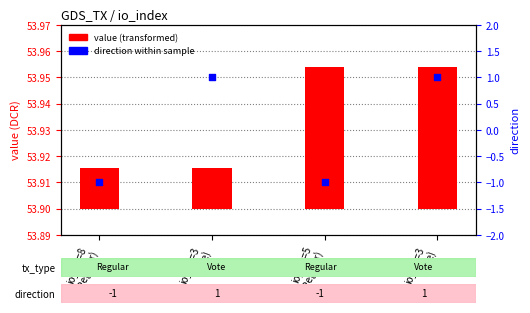

Between io_idx=3
(Vote) and io_idx=5
(Regular), which is larger?

io_idx=3
(Vote)